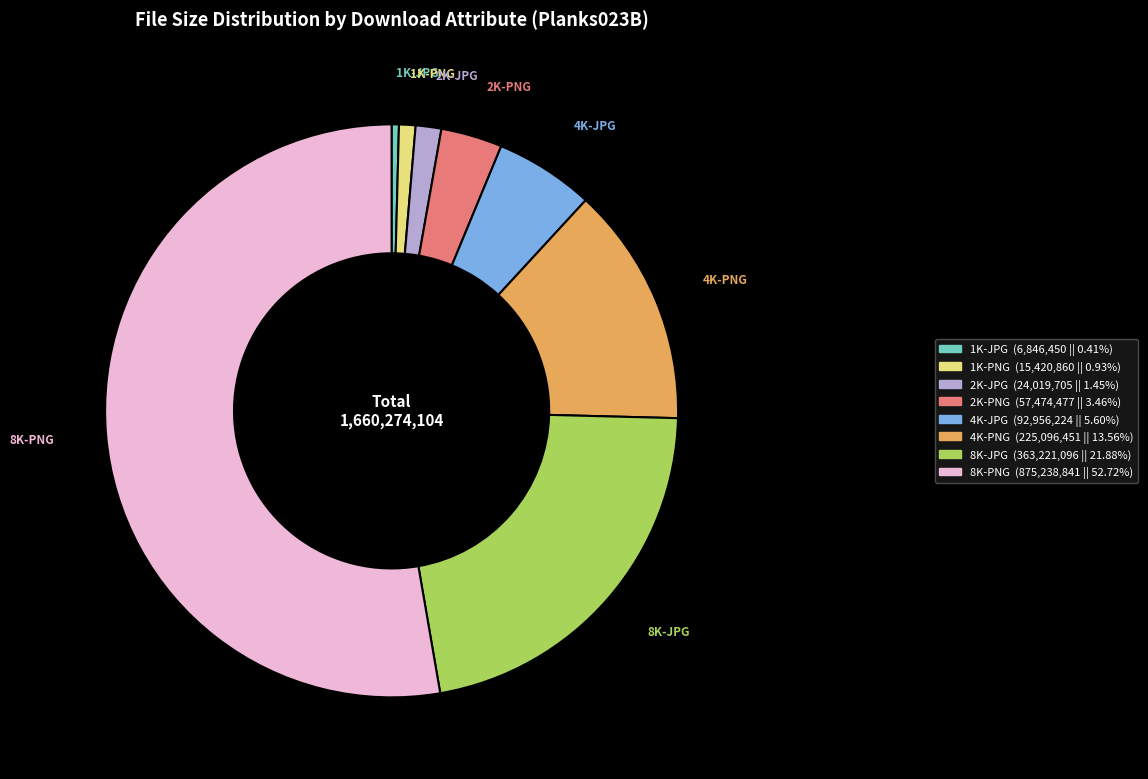

How many slices are in this pie chart?

8